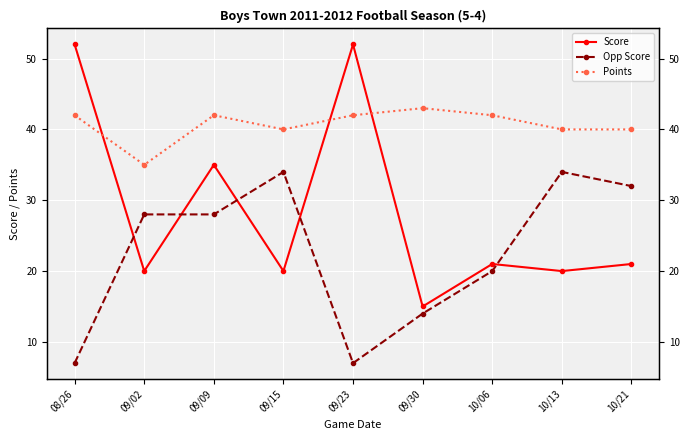

What is the difference between the maximum and second lowest values in the Opp Score series?

27